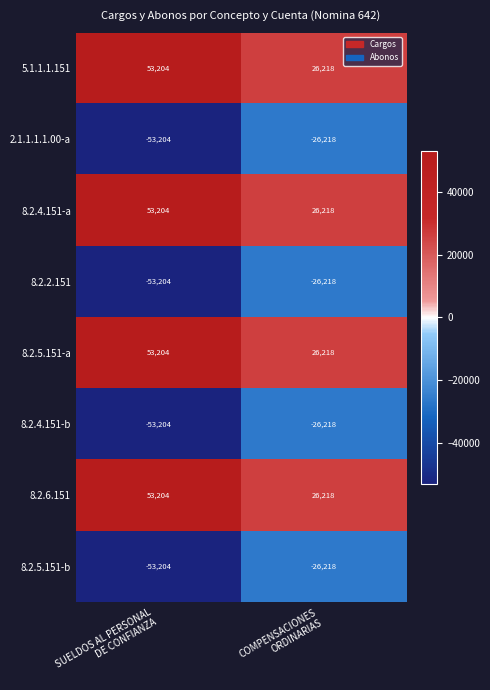

What is the average value of the 5.1.1.1.151 series?

39711